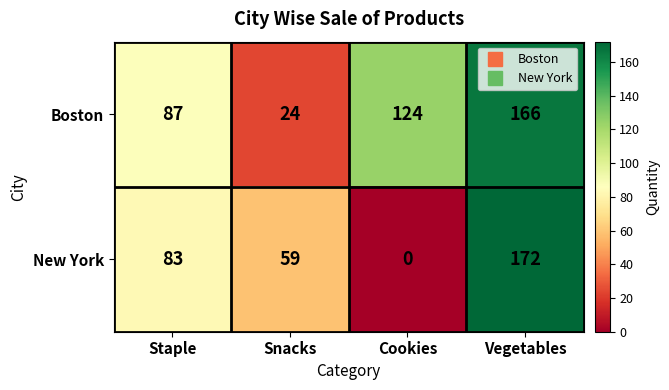

What is the spread (max minus min) of values at Staple?

4